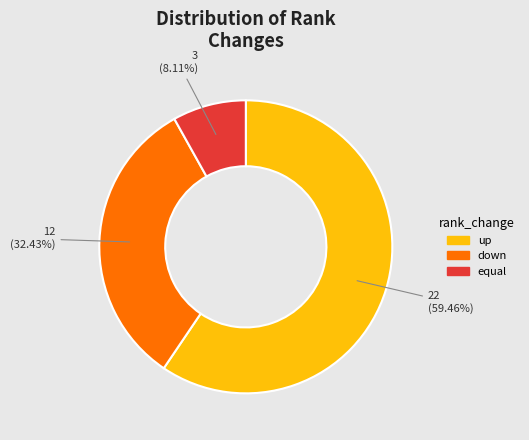

To the nearest percent, what is the difference between the largest and smallest slice percentages?

51%